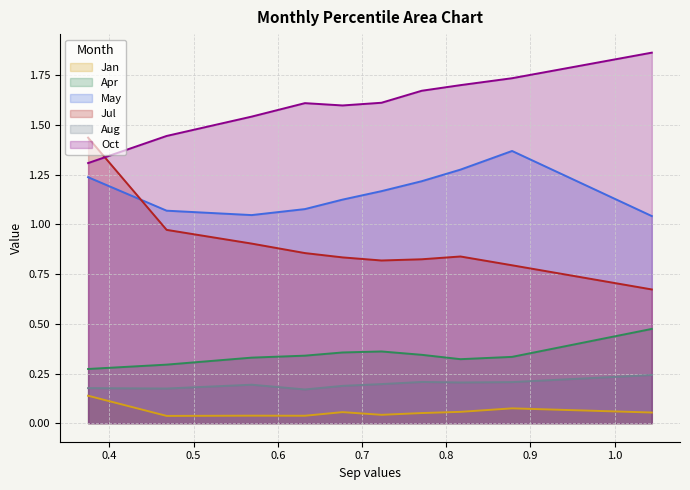

True or false: Apr and Oct intersect in this chart.

False